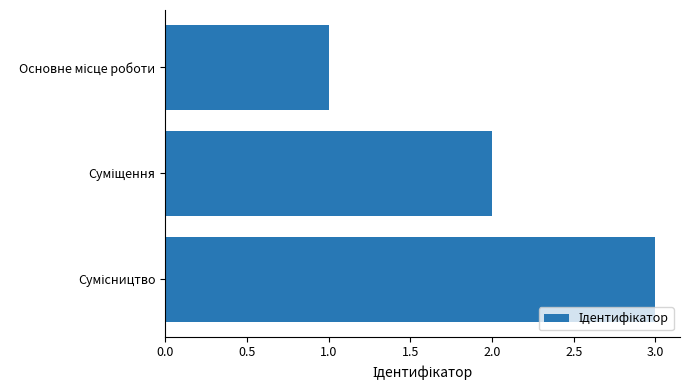

What is the sum of all values?

6